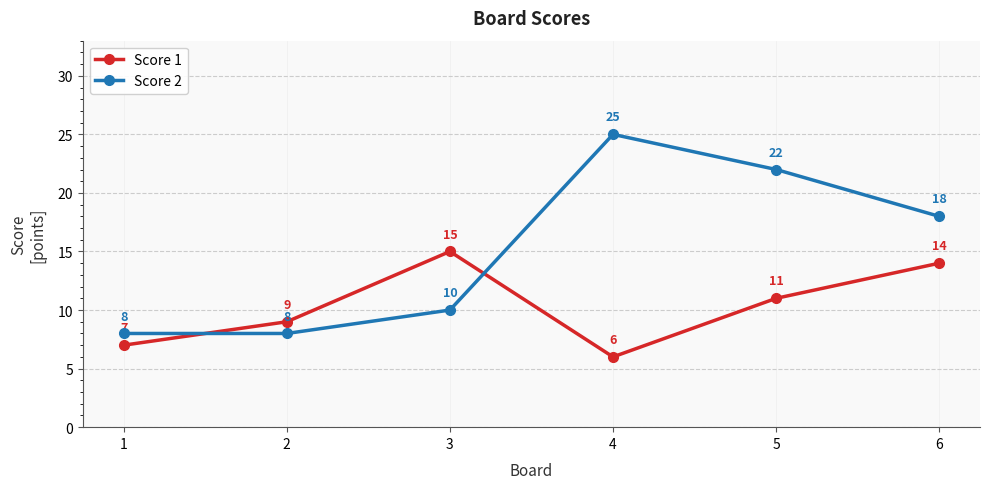

Is the value of Score 1 at 3 greater than the value of Score 2 at 2?

Yes